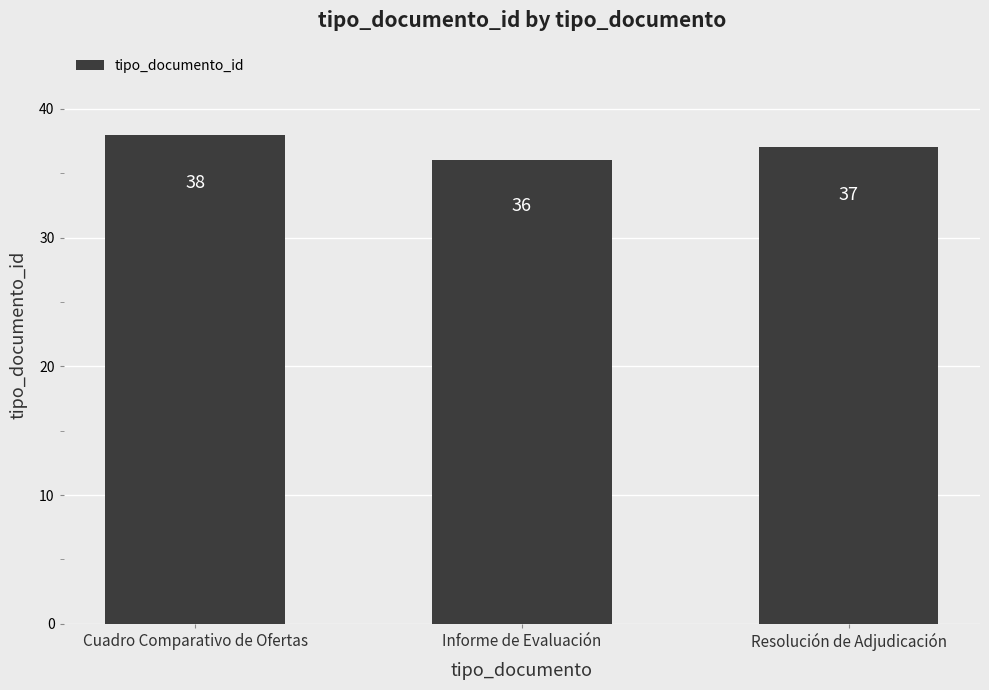

What is the label of the 1st bar from the right?

Resolución de Adjudicación